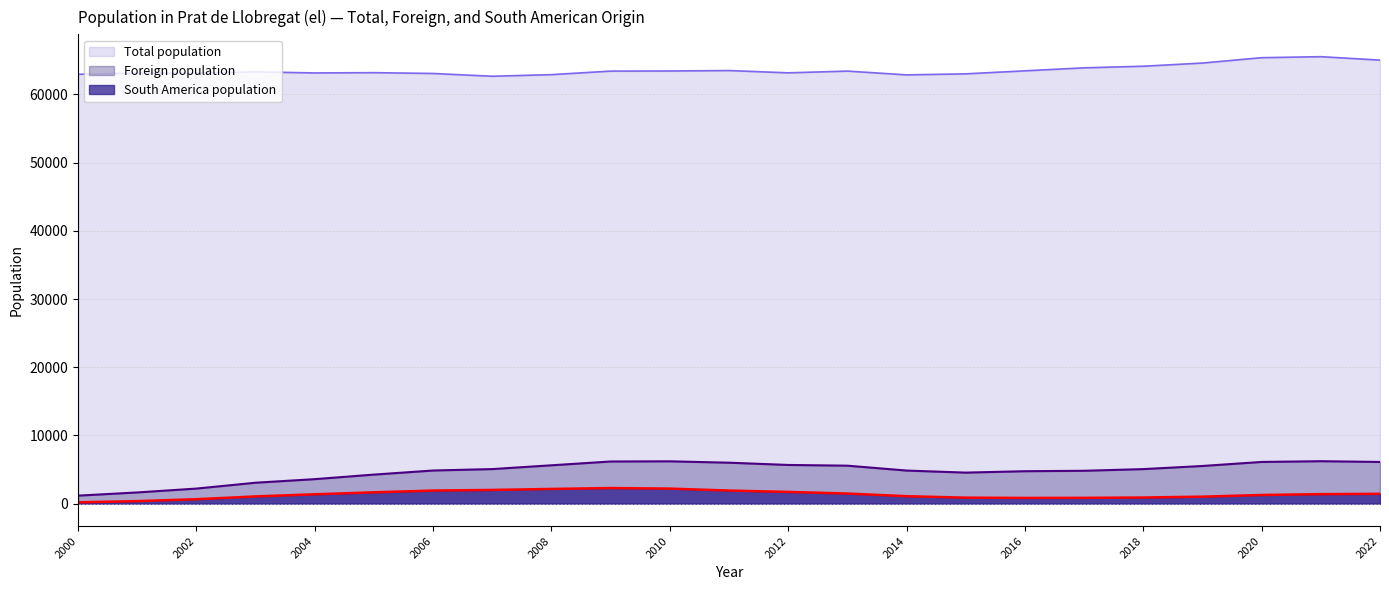

How many interior local peaks does the Total population series have?

6